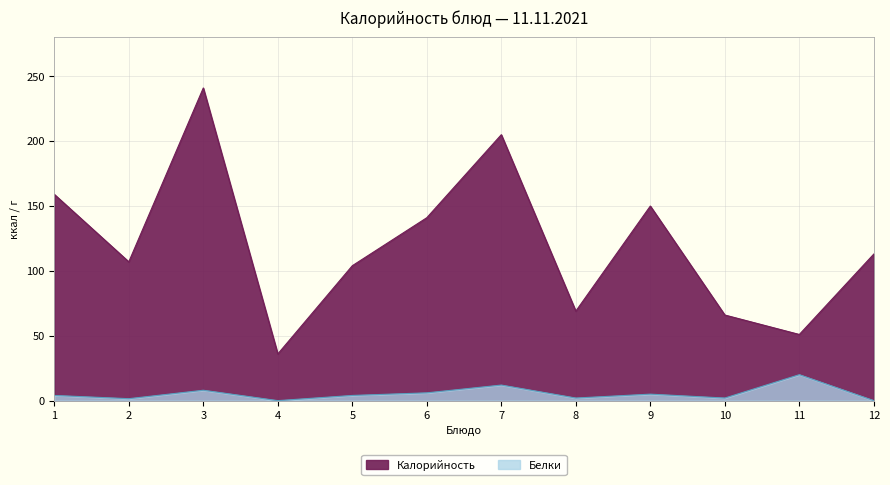

How many data points does each series have?

12